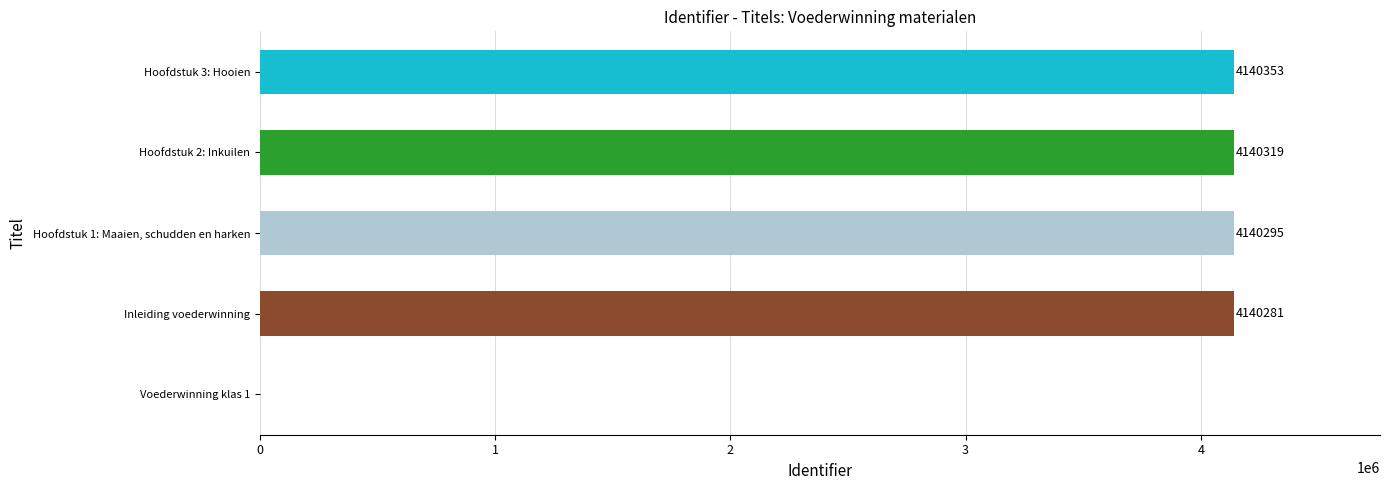

Is it true that the value at Voederwinning klas 1 is -1498953?

False